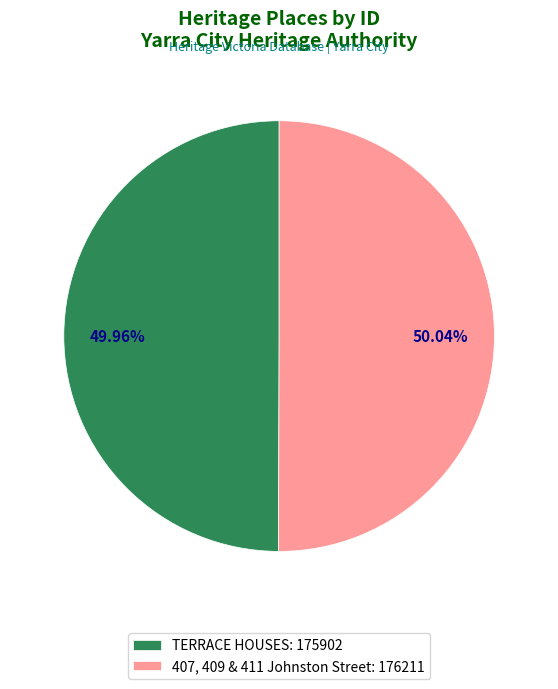

What is the ratio of the value at 407, 409 & 411 Johnston Street: 176211 to the value at TERRACE HOUSES: 175902?

1.0